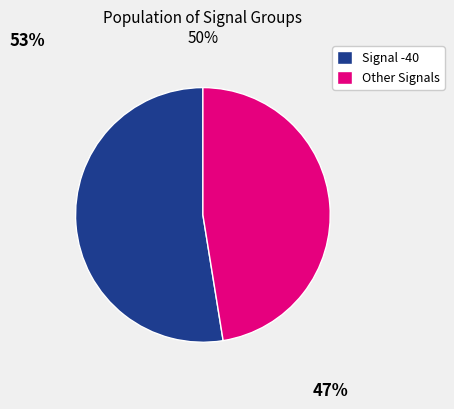

What is the largest slice in the pie chart?

Signal -40